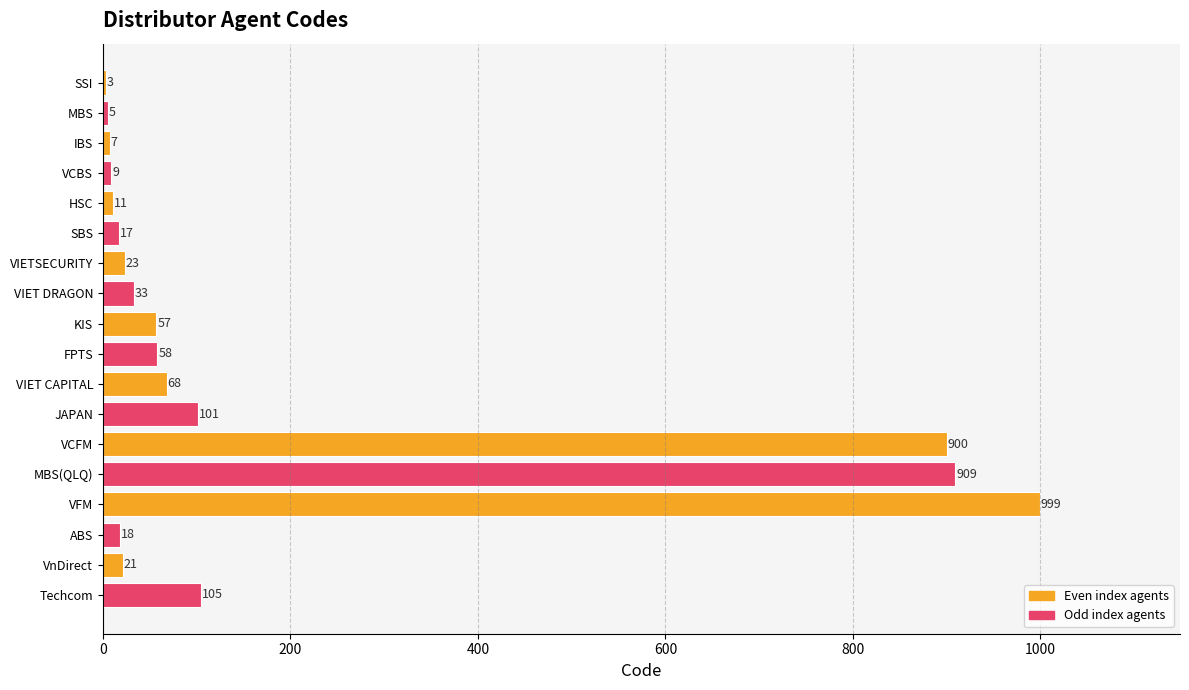

At which label is the value closest to 501?

Techcom